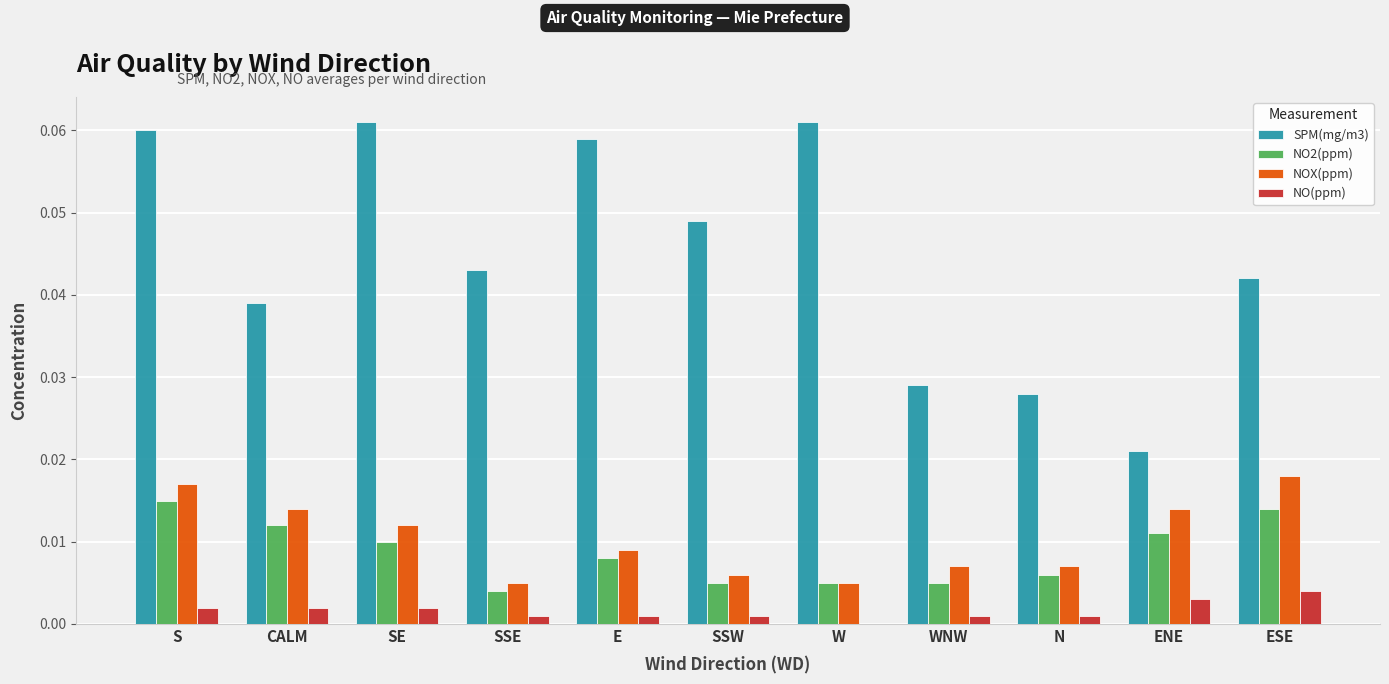

Is it true that NO2(ppm) equals 0.0 at SSE?

True